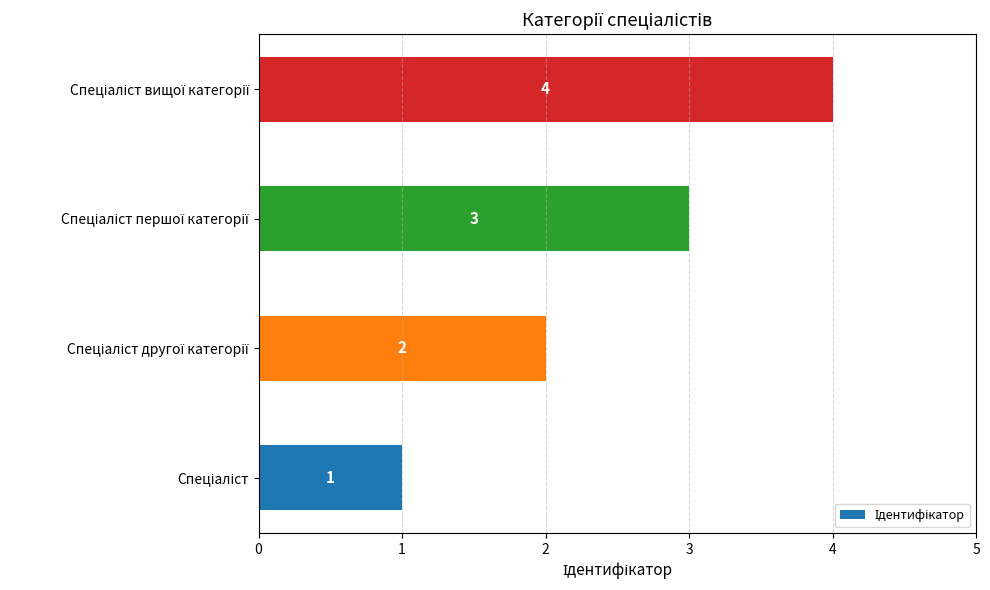

What is the sum of all values?

10